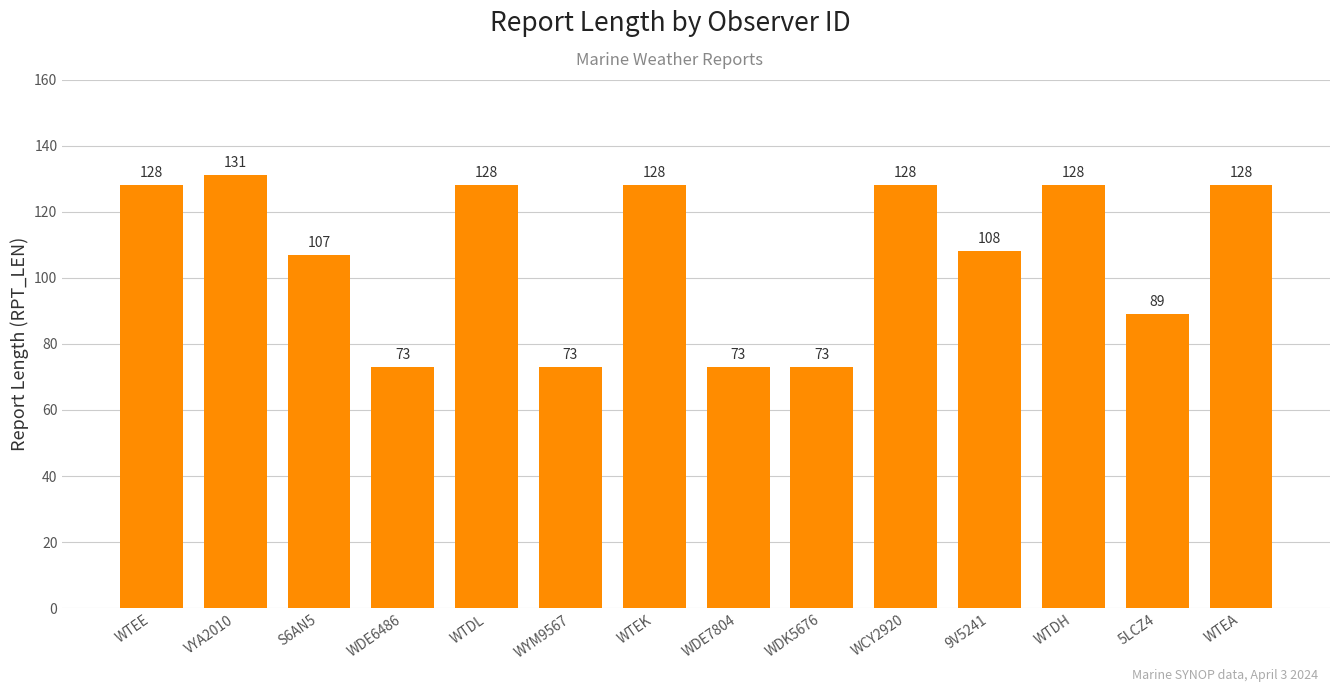

What is the sum of the values at VYA2010 and WTEE?

259